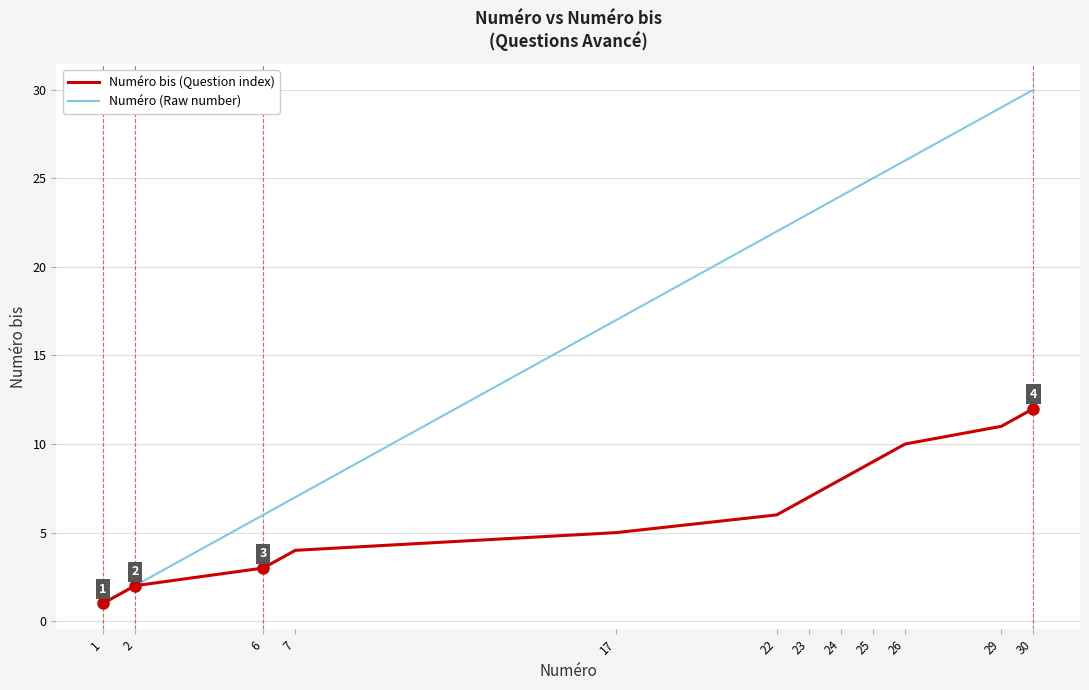

What is the sum of all Numéro (Raw number) values?

212